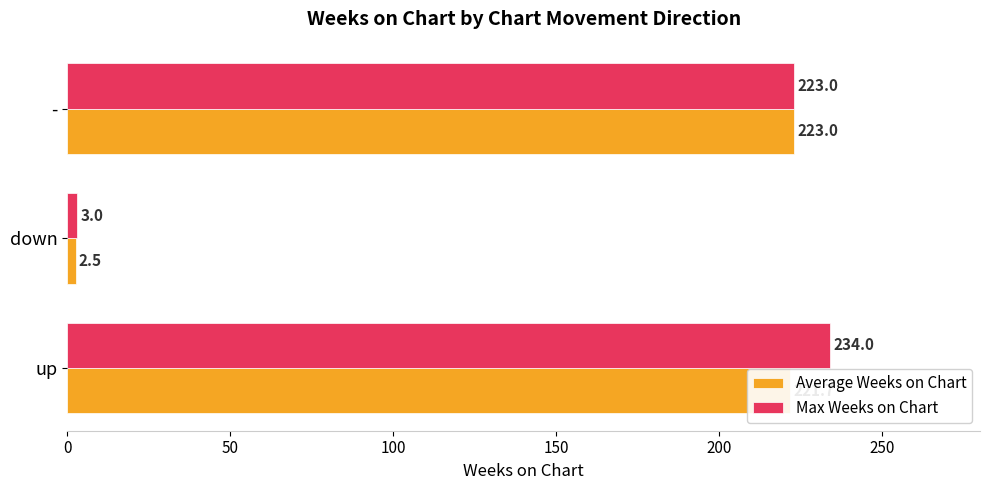

What is the difference between the second highest and minimum values in the Average Weeks on Chart series?

219.2